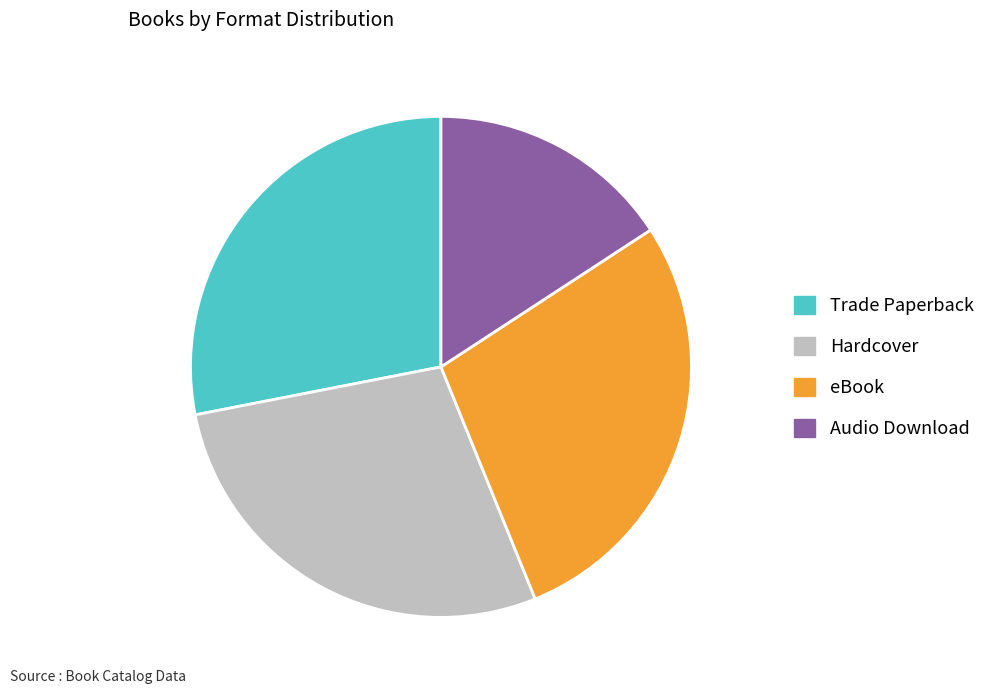

Approximately how many times larger is the value at eBook compared to Trade Paperback?

1.0